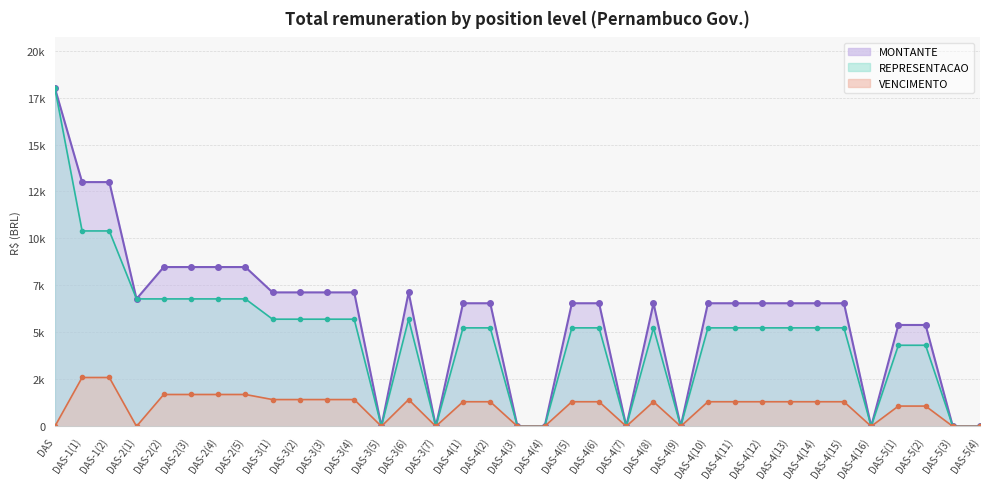

Is the value of VENCIMENTO at DAS-4(8) greater than the value of REPRESENTACAO at DAS-4(13)?

No